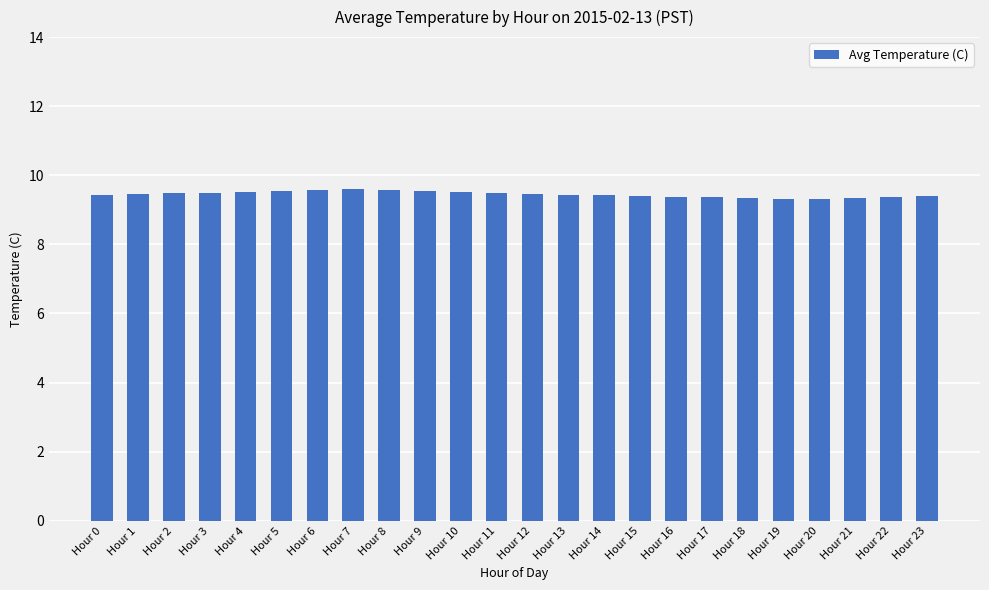

The value at Hour 17 is 5.8. True or false?

False